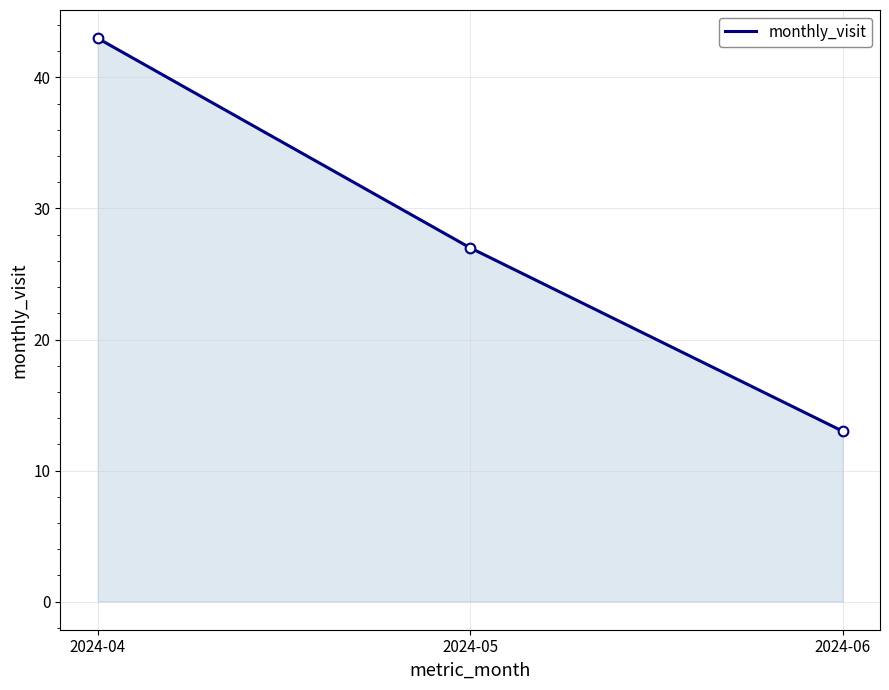

How many values are between 13 and 43?

3